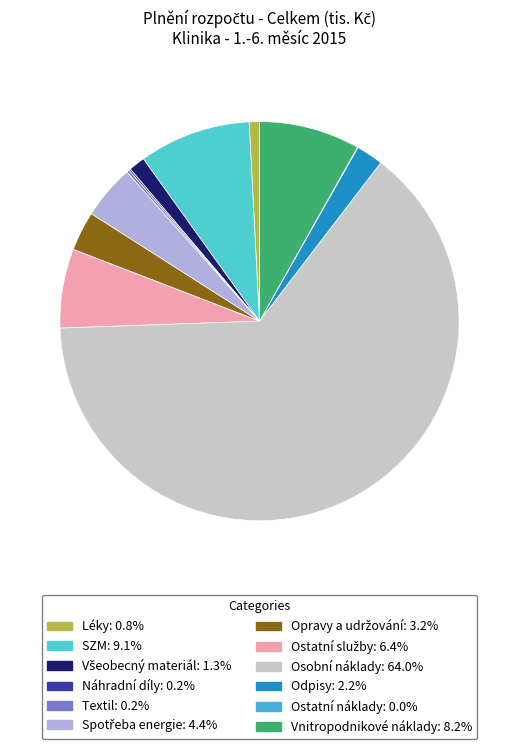

Is there any slice that represents more than half of the pie?

Yes